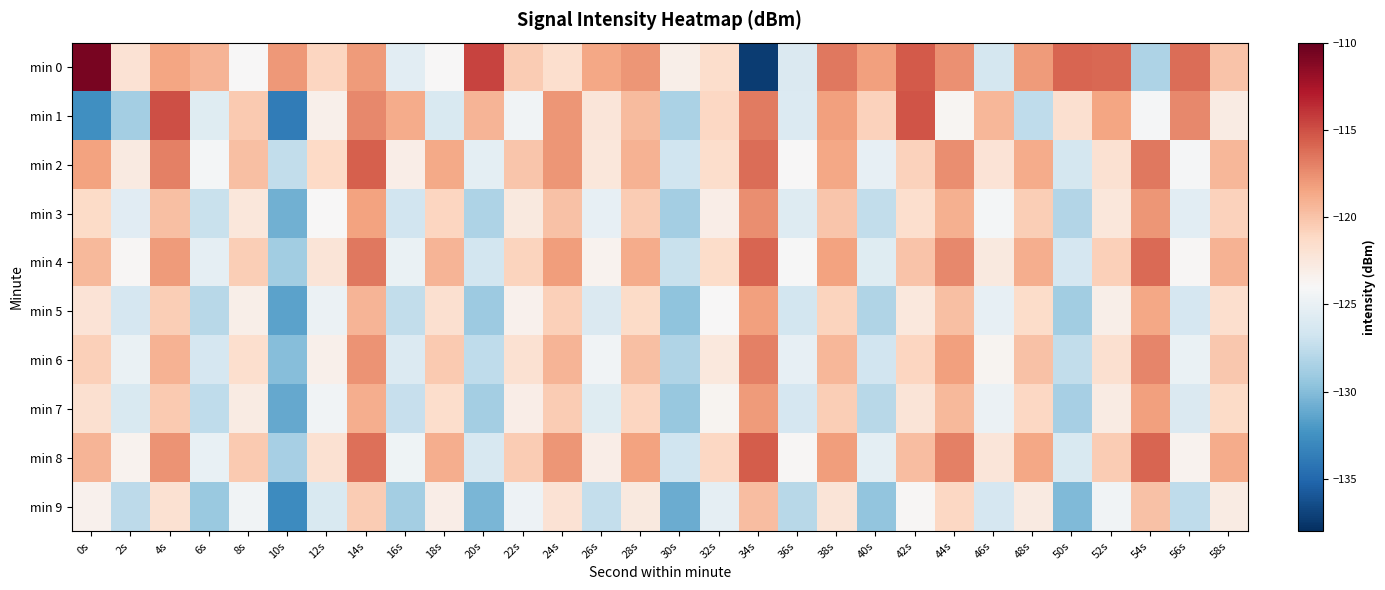

At which category is the sum across all series the highest?

14s